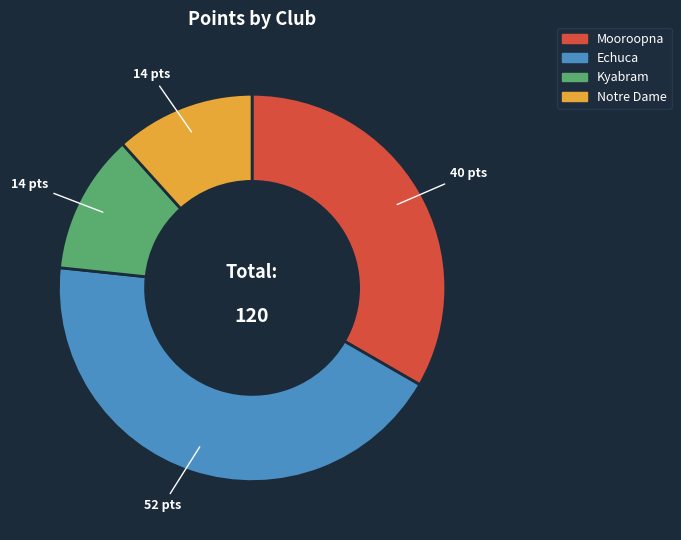

Does Mooroopna account for over 50% of the chart?

No